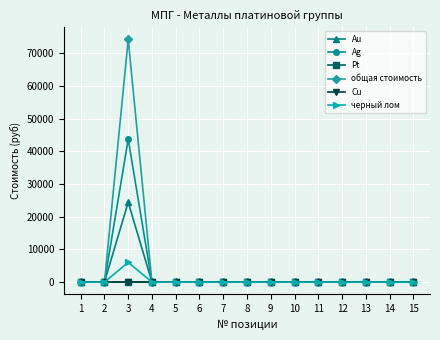

Is this an area chart (filled region under the line)?

No